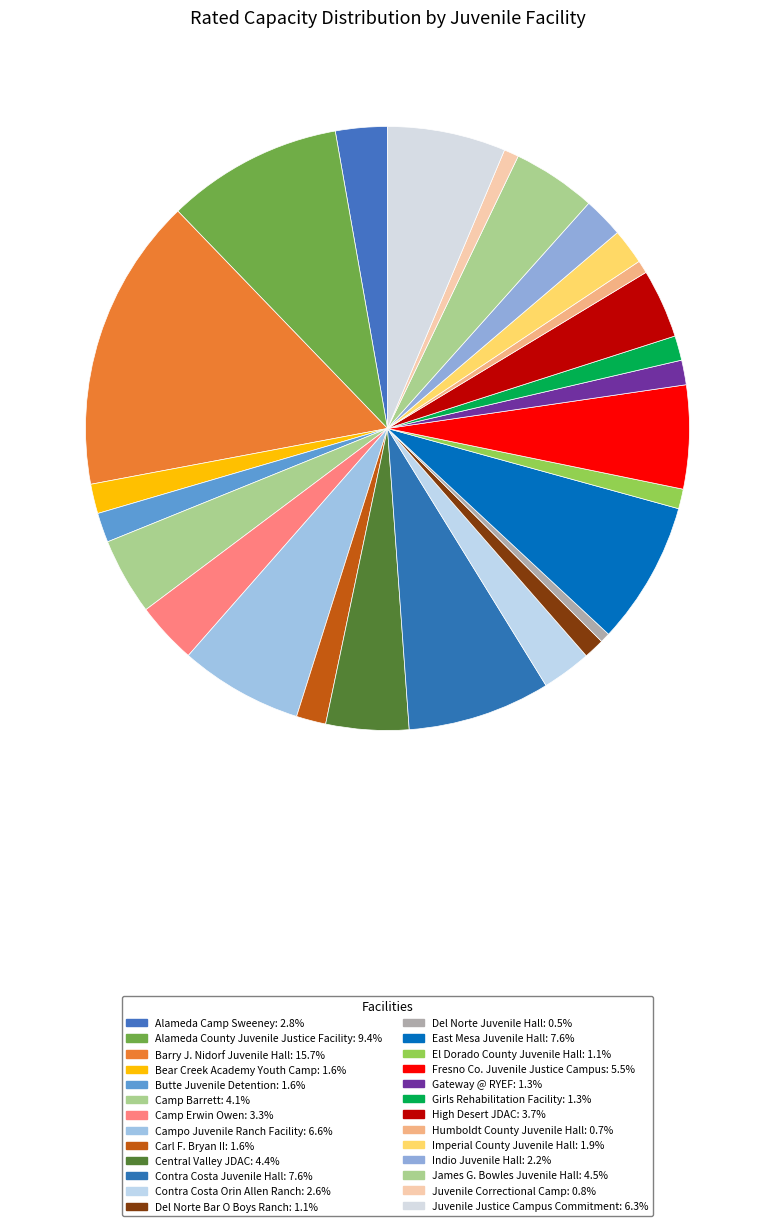

Is it true that Central Valley JDAC is 11% of the pie?

False